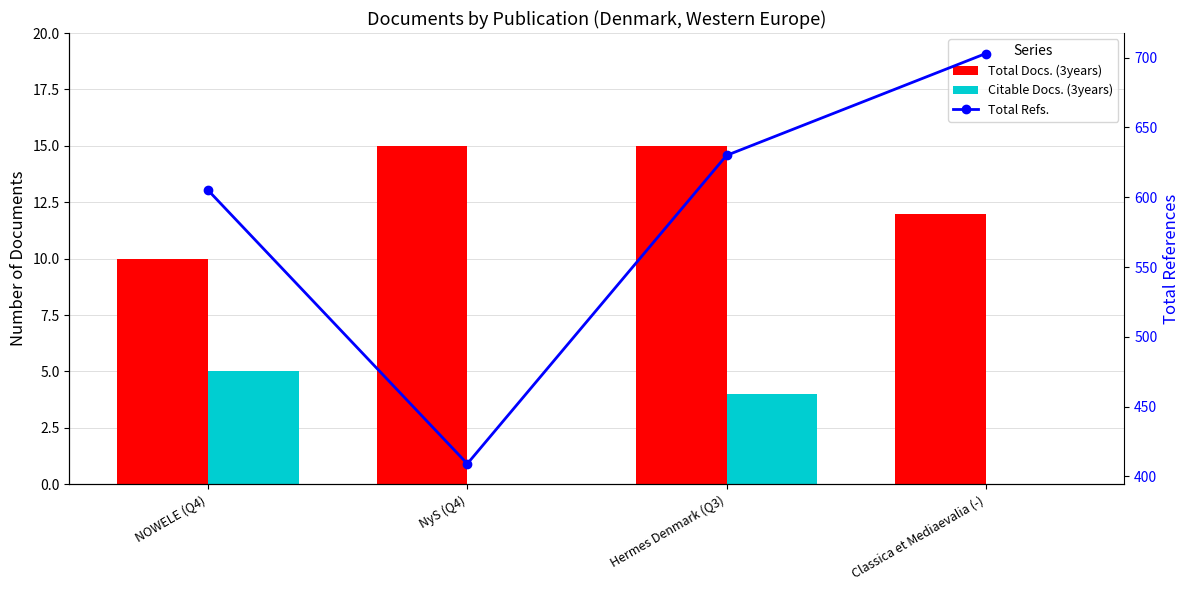

What are all the series names shown in the legend?

Total Docs. (3years), Citable Docs. (3years), Total Refs.